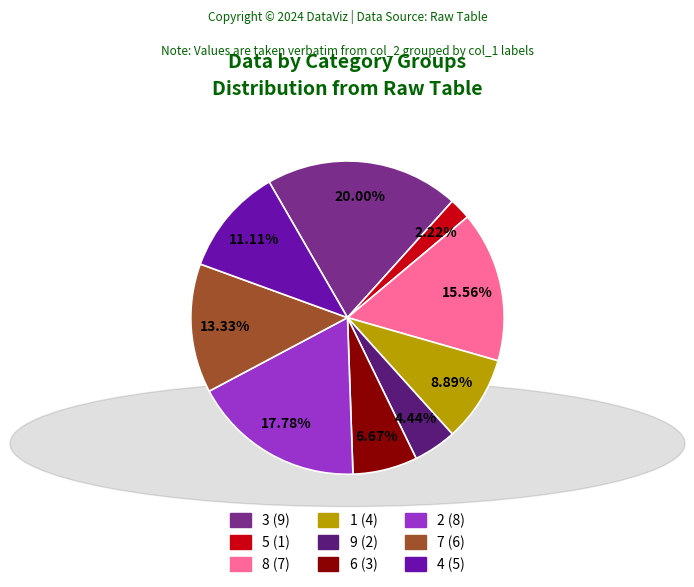

What is the ratio of the value at 7 to the value at 5?

6.0